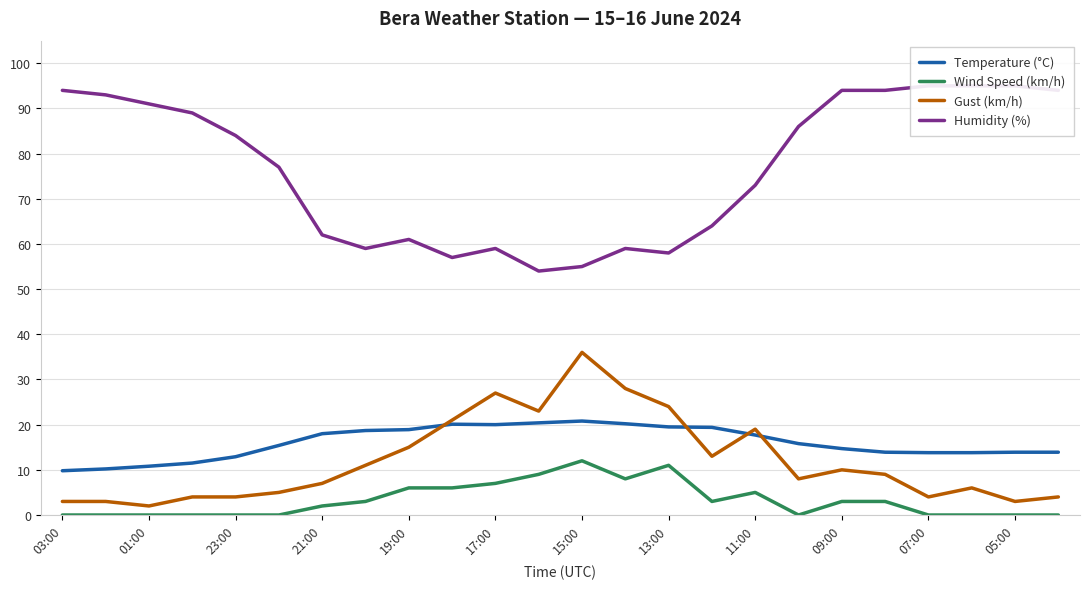

Which series has the largest total across all categories?

Humidity (%)